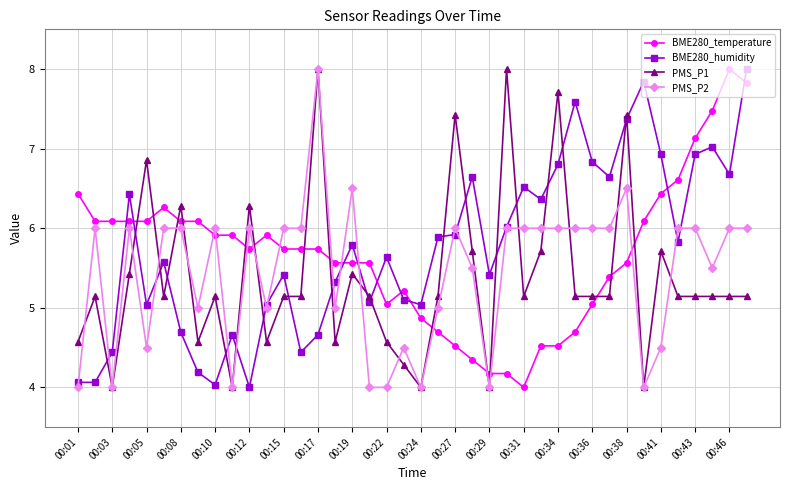

True or false: PMS_P2 and BME280_temperature intersect in this chart.

True